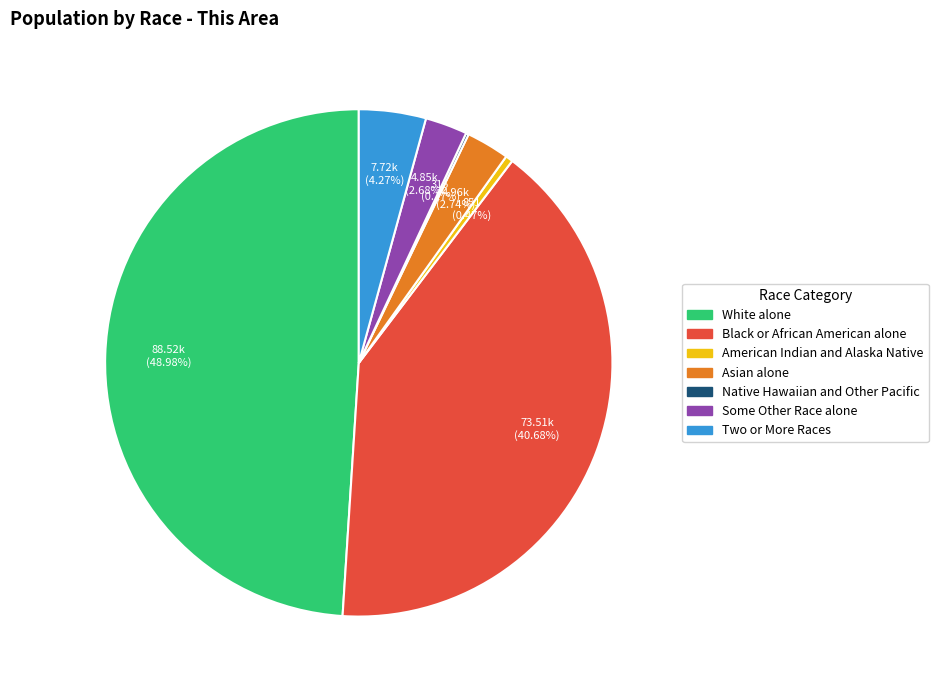

To the nearest percent, what portion does Asian alone represent?

3%